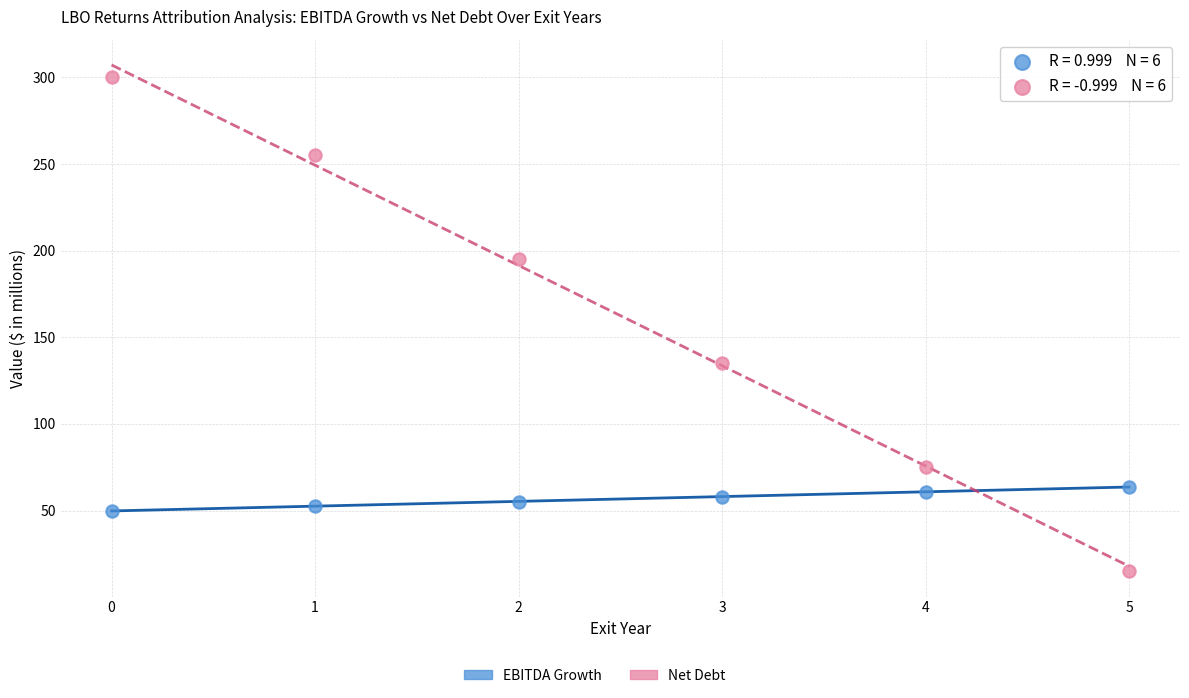

In the Net Debt series, what Y value is closest to 157?

135.0